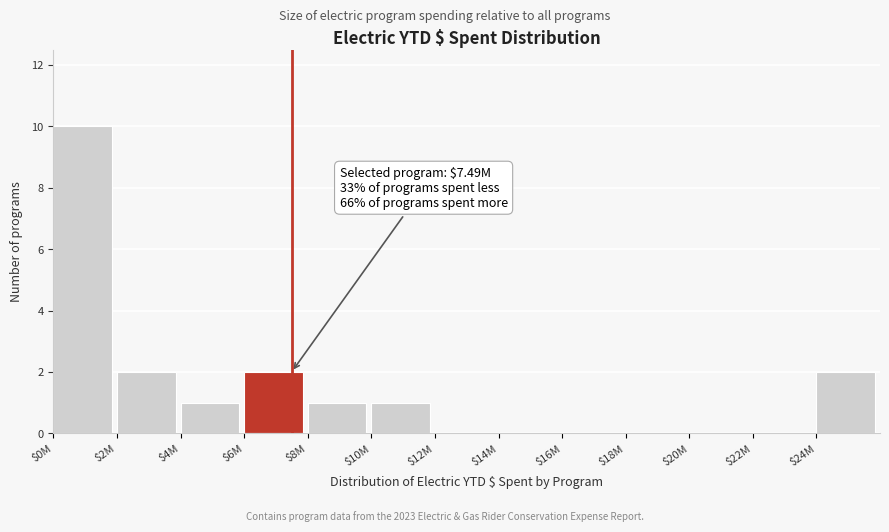

True or false: the data shows 0 at $12M.

True